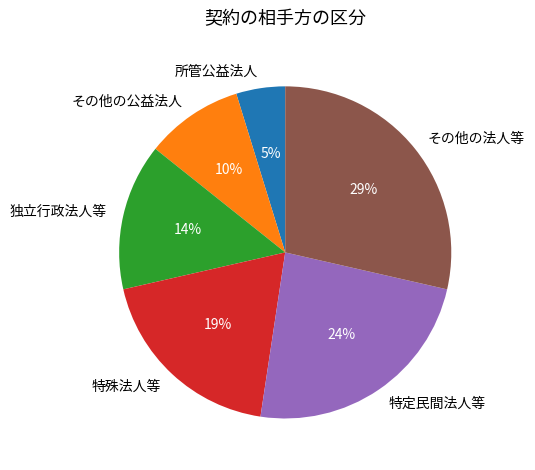

Is the sum of 特殊法人等 and 特定民間法人等 greater than half?

No